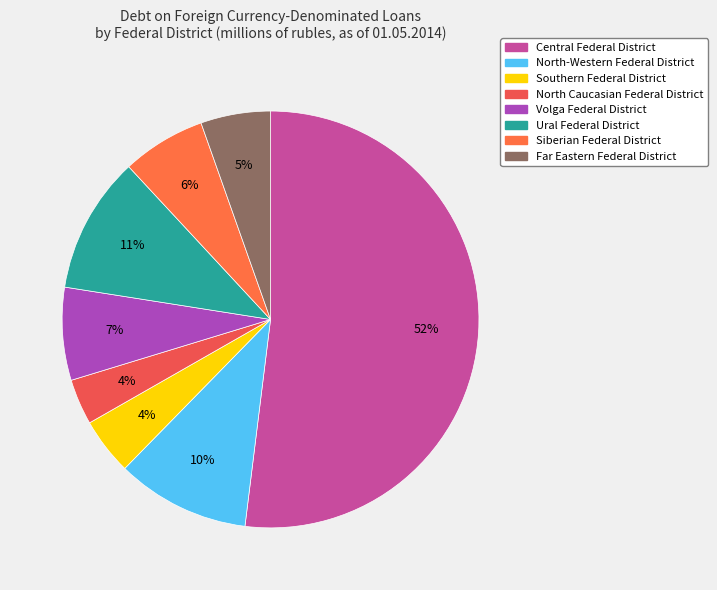

What percentage do Volga Federal District and Siberian Federal District together represent?

13.7%